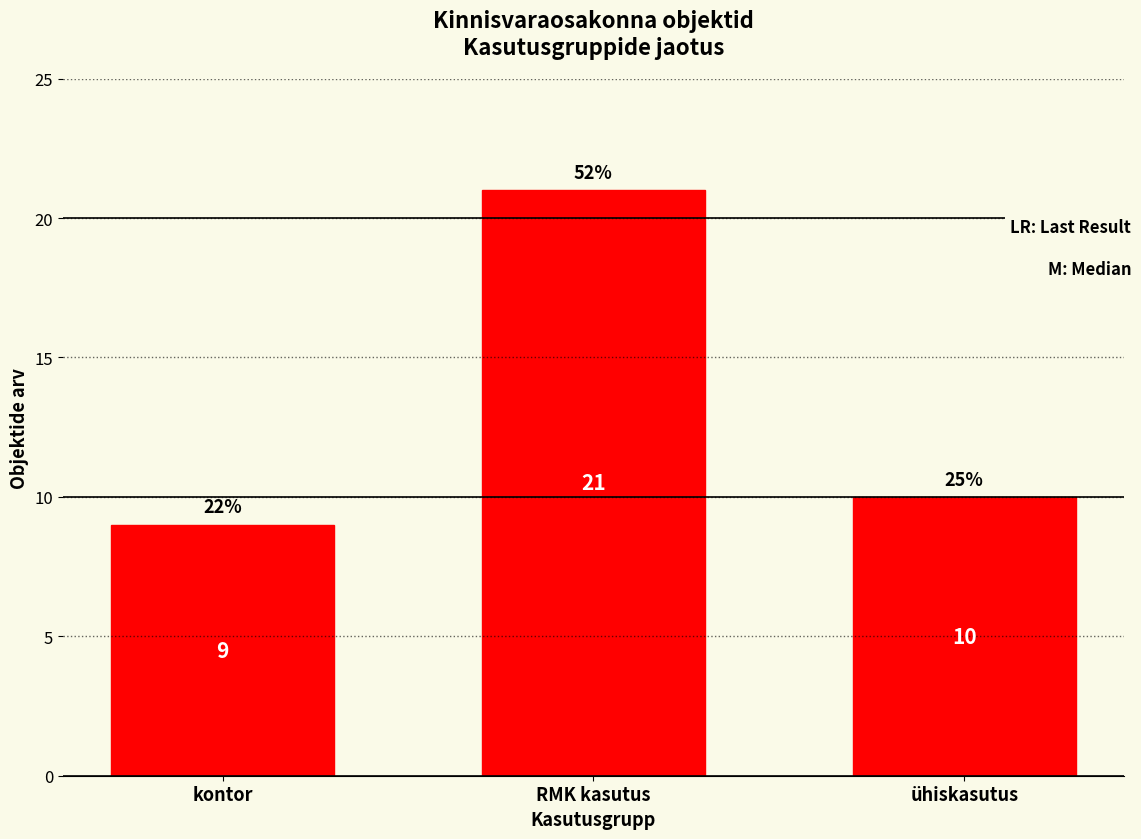

Reading left to right, transcribe all the data shown in this chart.

9	21	10